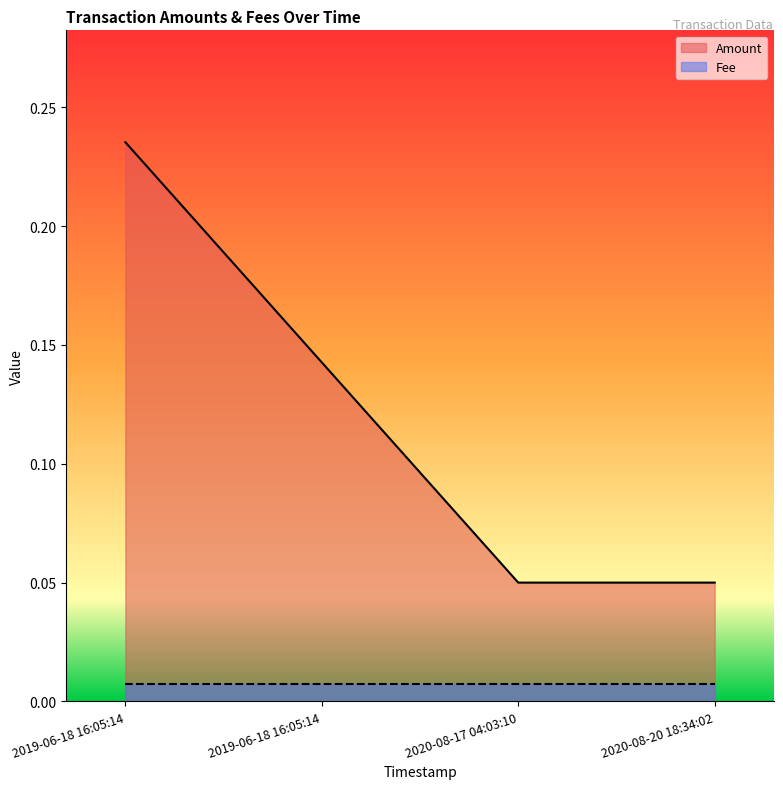

Reading left to right, list all the values displayed in this chart.

0.2	0.1	0.1	0.1